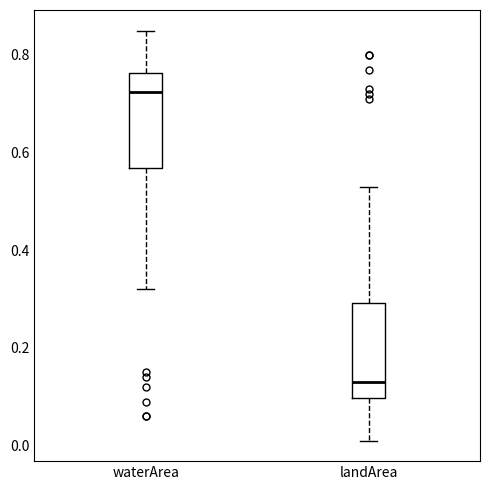

Reading left to right, read every box against the y-axis: the position of its median line, the range the box covers, and the ends of its whiskers. The values are not printed on the chart, so give them approximately, as read against the axis.

waterArea: median 0.72, box 0.56 to 0.76, whiskers 0.32 to 0.86
landArea: median 0.14, box 0.10 to 0.30, whiskers 0.02 to 0.54